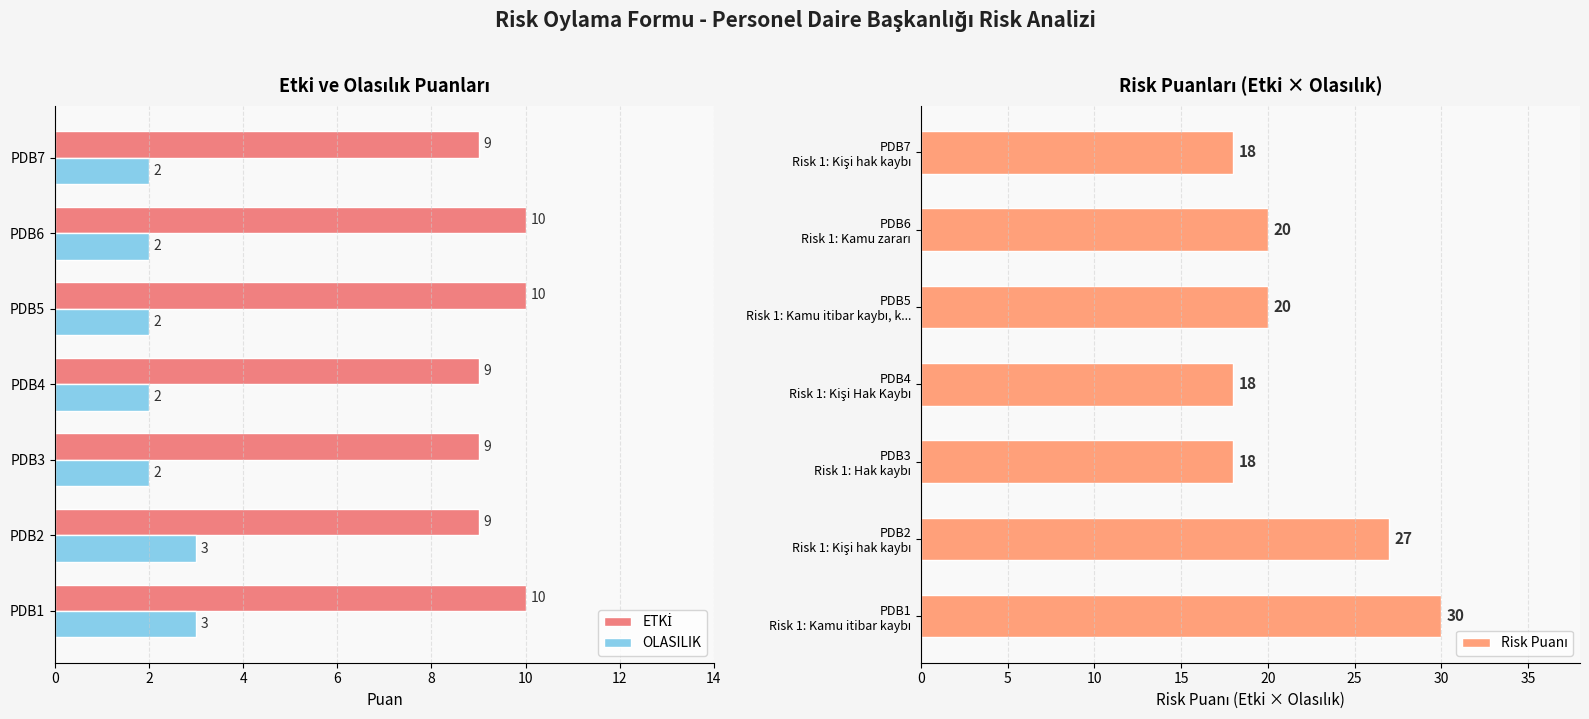

What is the minimum value for ETKİ?

9